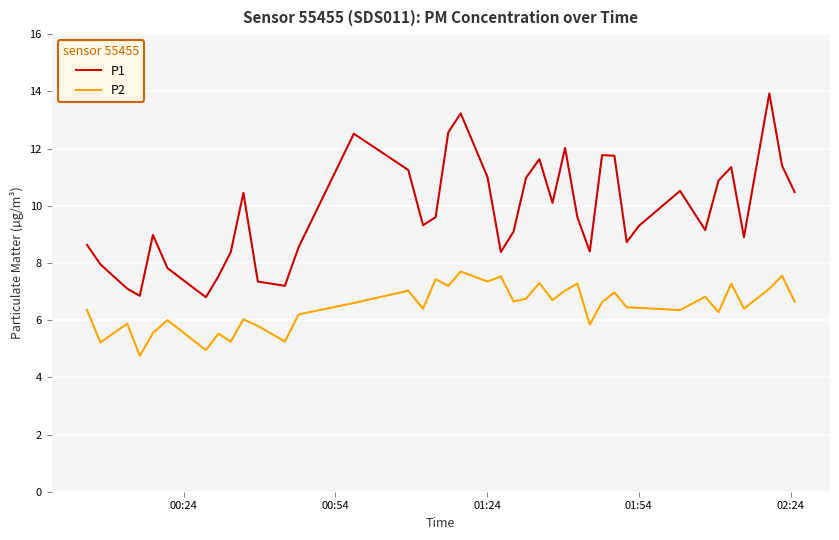

Which series has the largest range (max minus min)?

P1